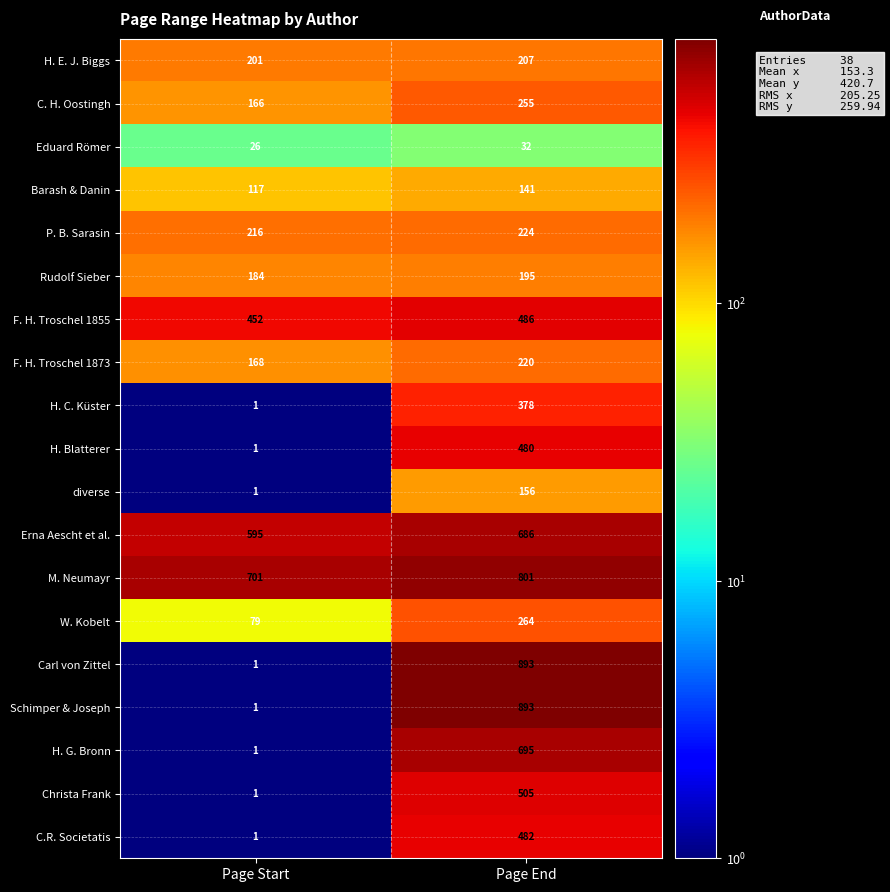

What is the spread (max minus min) of values at Page Start?

700